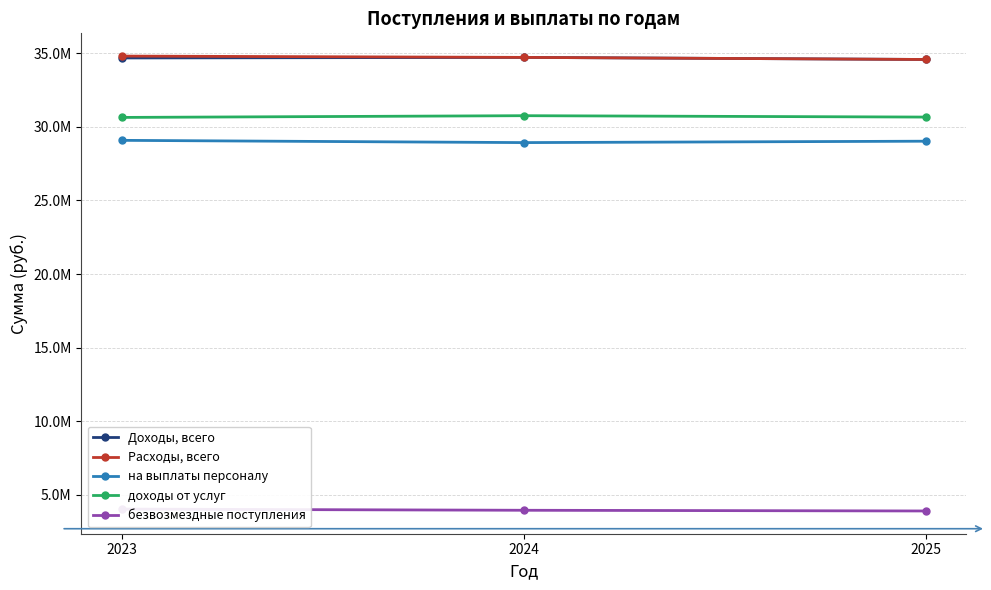

Which series has the largest range (max minus min)?

Расходы, всего